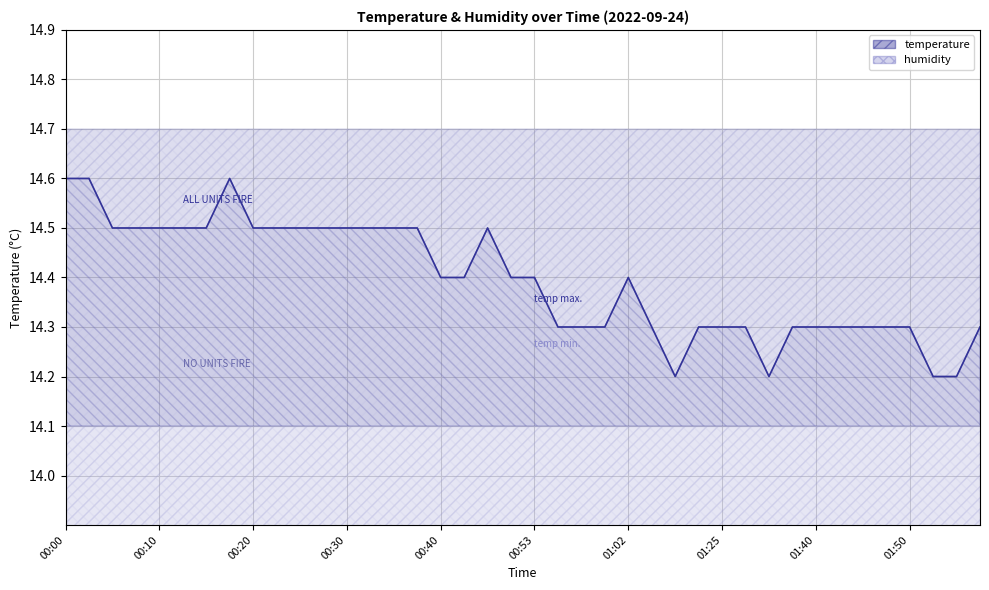

Is the value of temperature line at 00:10 greater than the value of humidity line at 00:40?

Yes